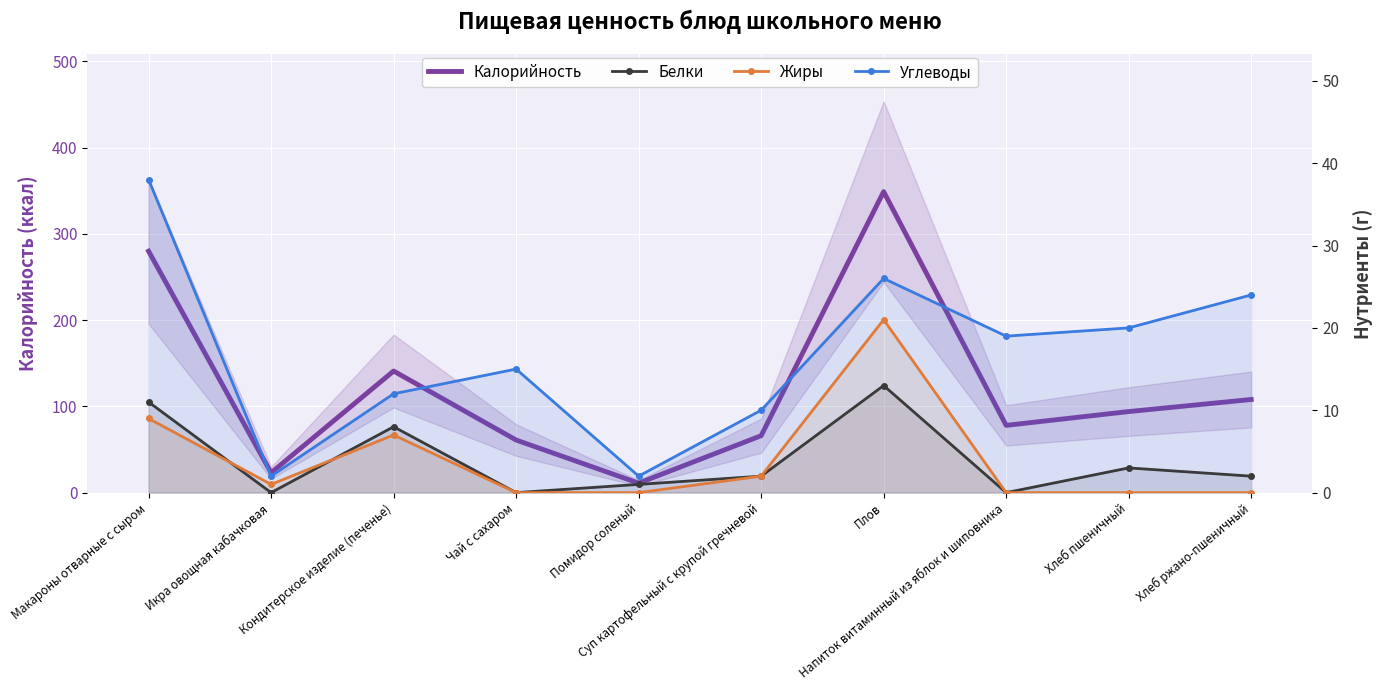

The value of Углеводы at Плов is 12. True or false?

False